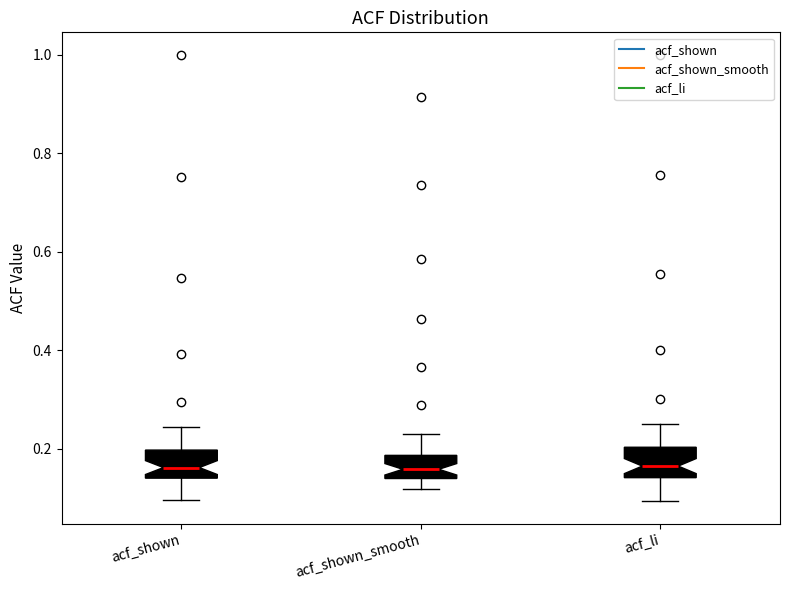

Reading left to right, transcribe this box plot: for each box, give where its median line is, the range the box spans, and where its two whiskers end, as read against the y-axis. The values are not printed on the chart, so give them approximately, as read against the axis.

acf_shown: median 0.16, box 0.14 to 0.20, whiskers 0.10 to 0.24
acf_shown_smooth: median 0.16, box 0.14 to 0.18, whiskers 0.12 to 0.24
acf_li: median 0.16, box 0.14 to 0.20, whiskers 0.10 to 0.24